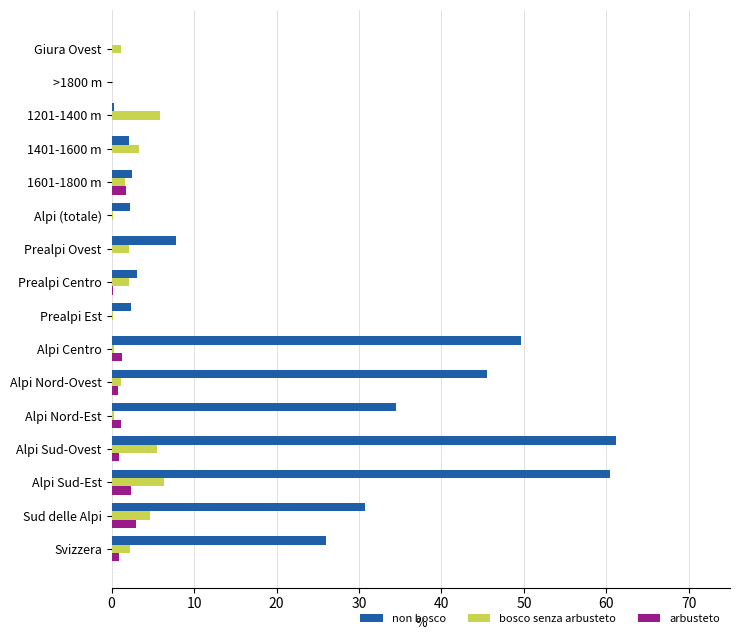

Is the value of bosco senza arbusteto at Svizzera greater than the value of non bosco at Sud delle Alpi?

No